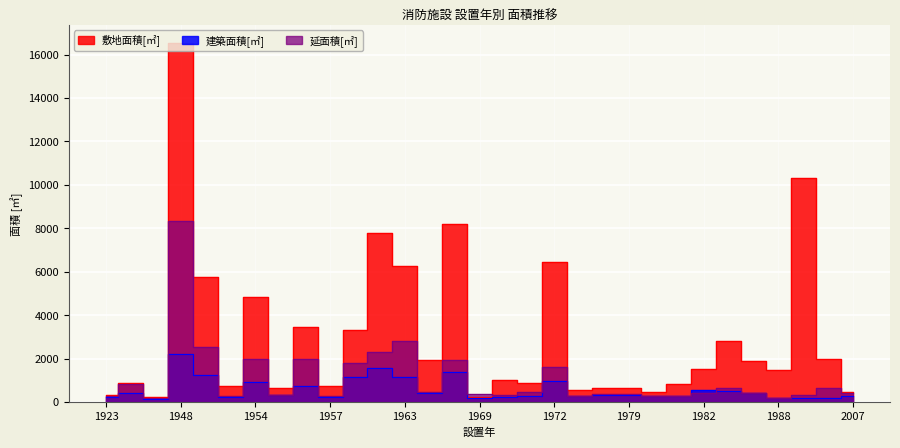

At how many categories does at least one series exceed 5783?

6